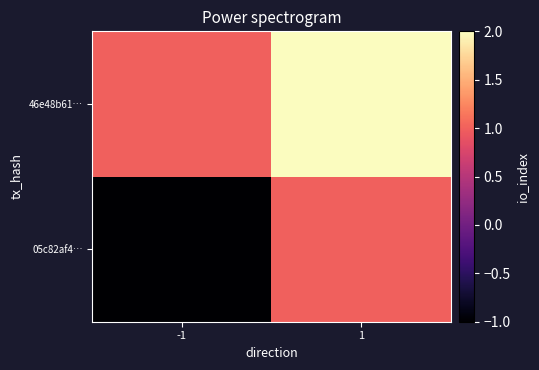

What is the greatest value displayed?

2